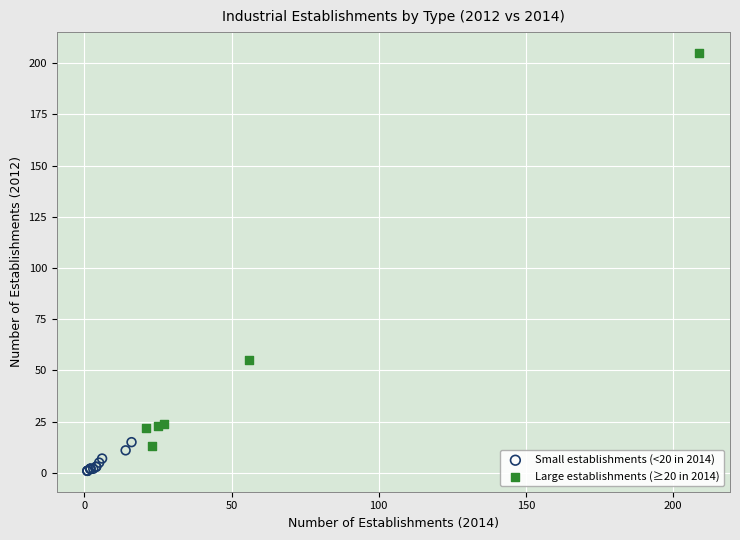

Which series reaches the maximum Y coordinate?

Large establishments (≥20 in 2014)